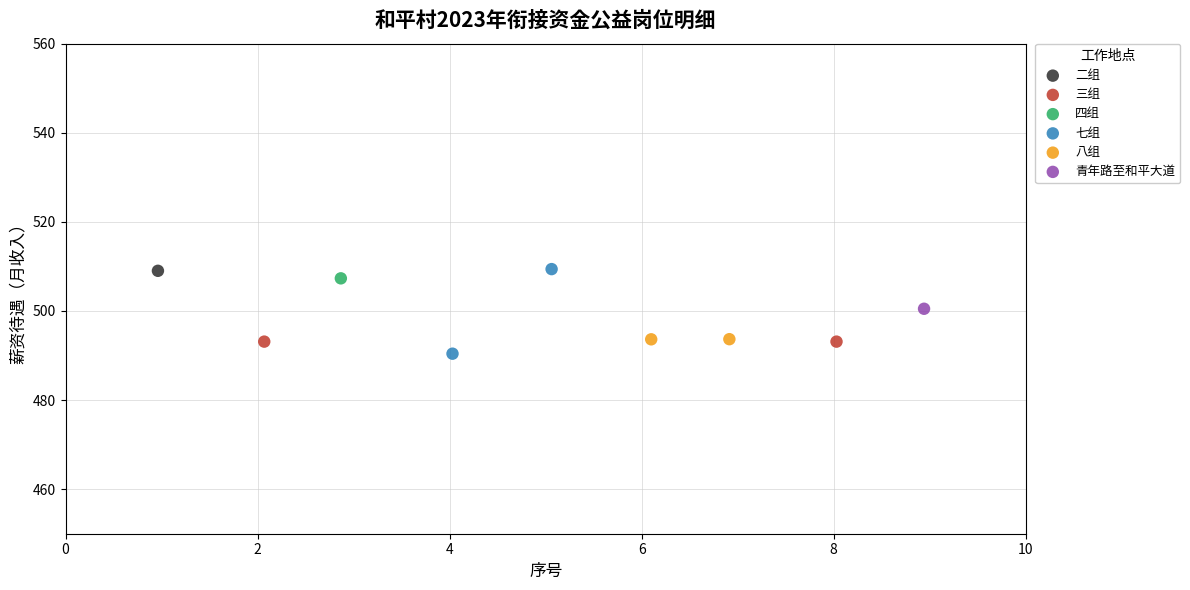

Which series reaches the minimum Y coordinate?

七组